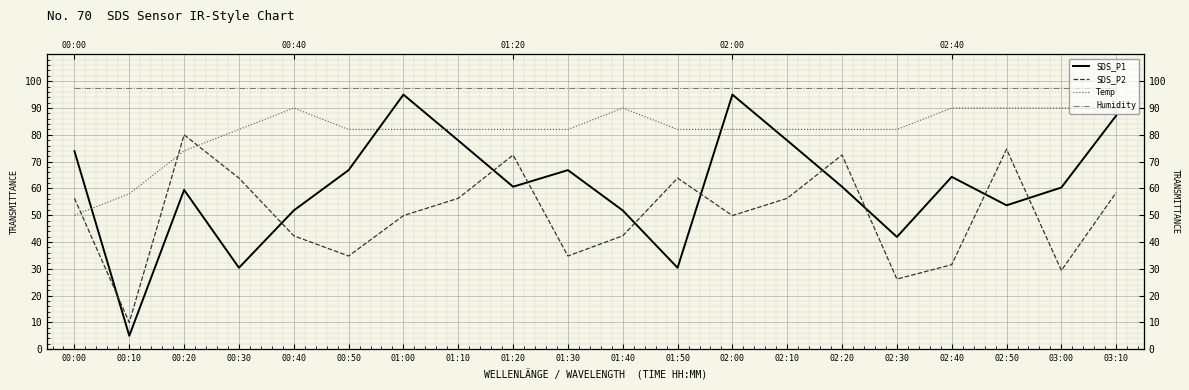

What is the sum of the SDS_P1 values at 00:40 and 00:30?

82.1